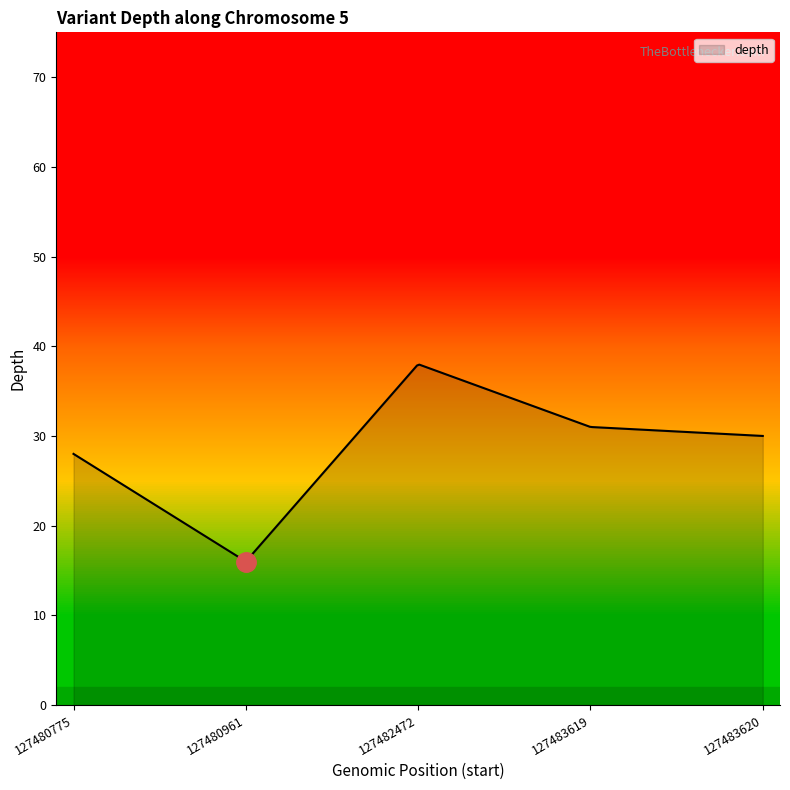

What is the difference between the maximum and minimum values?

21.9